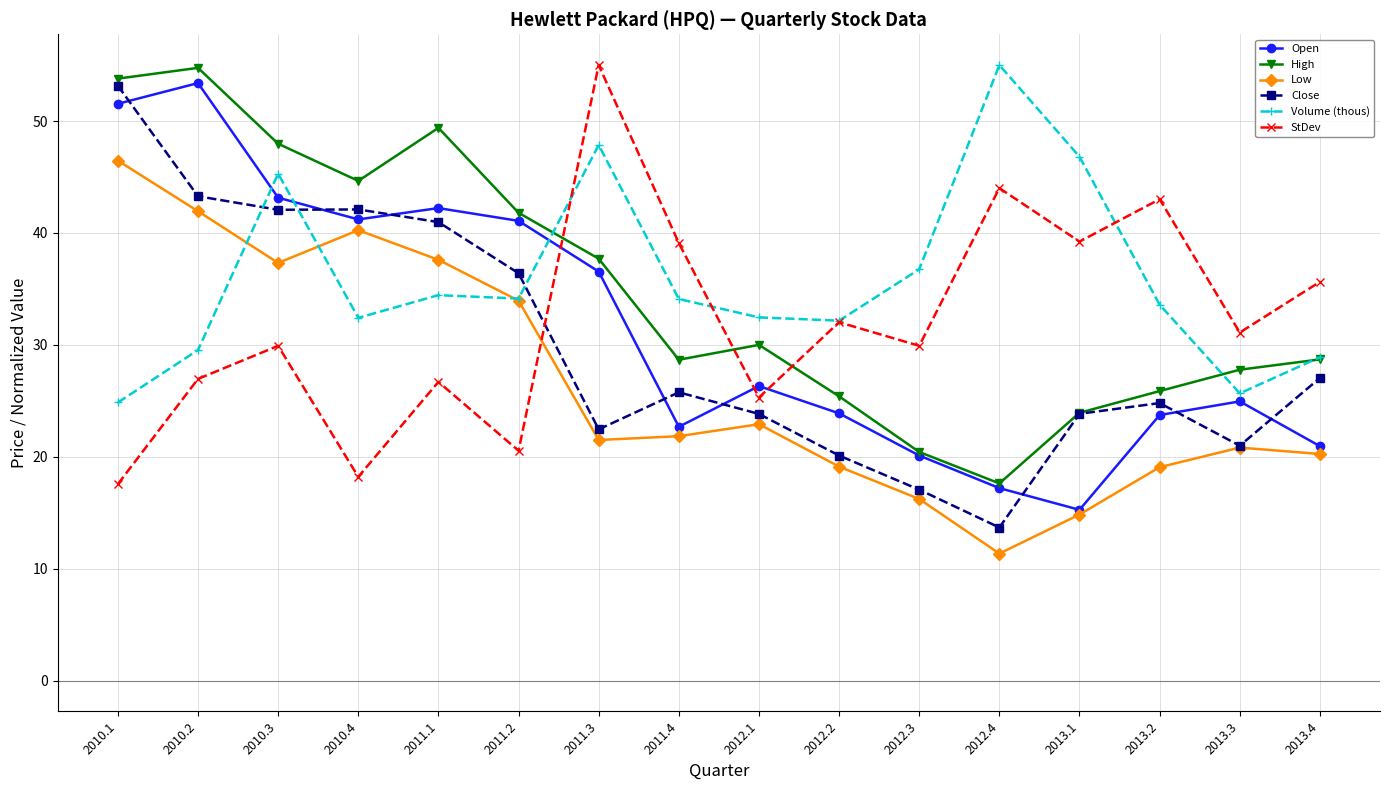

Between which two adjacent categories do Close and Open first intersect?

2010.1 and 2010.2